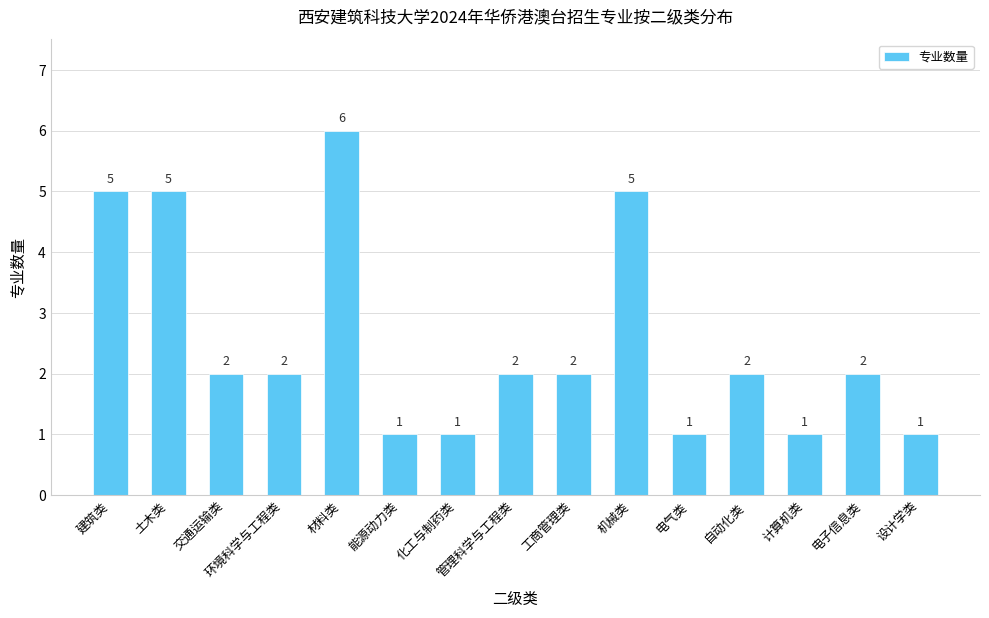

What is the difference between the maximum and minimum values?

5